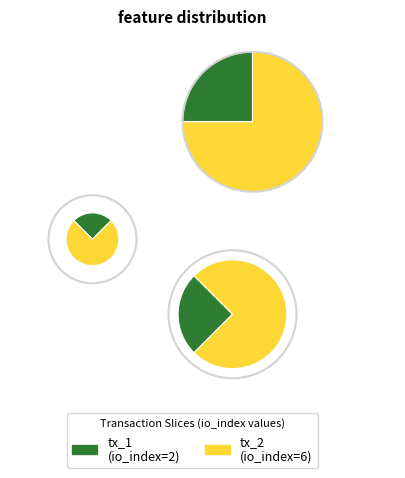

To the nearest percent, what is the average slice percentage?

50%